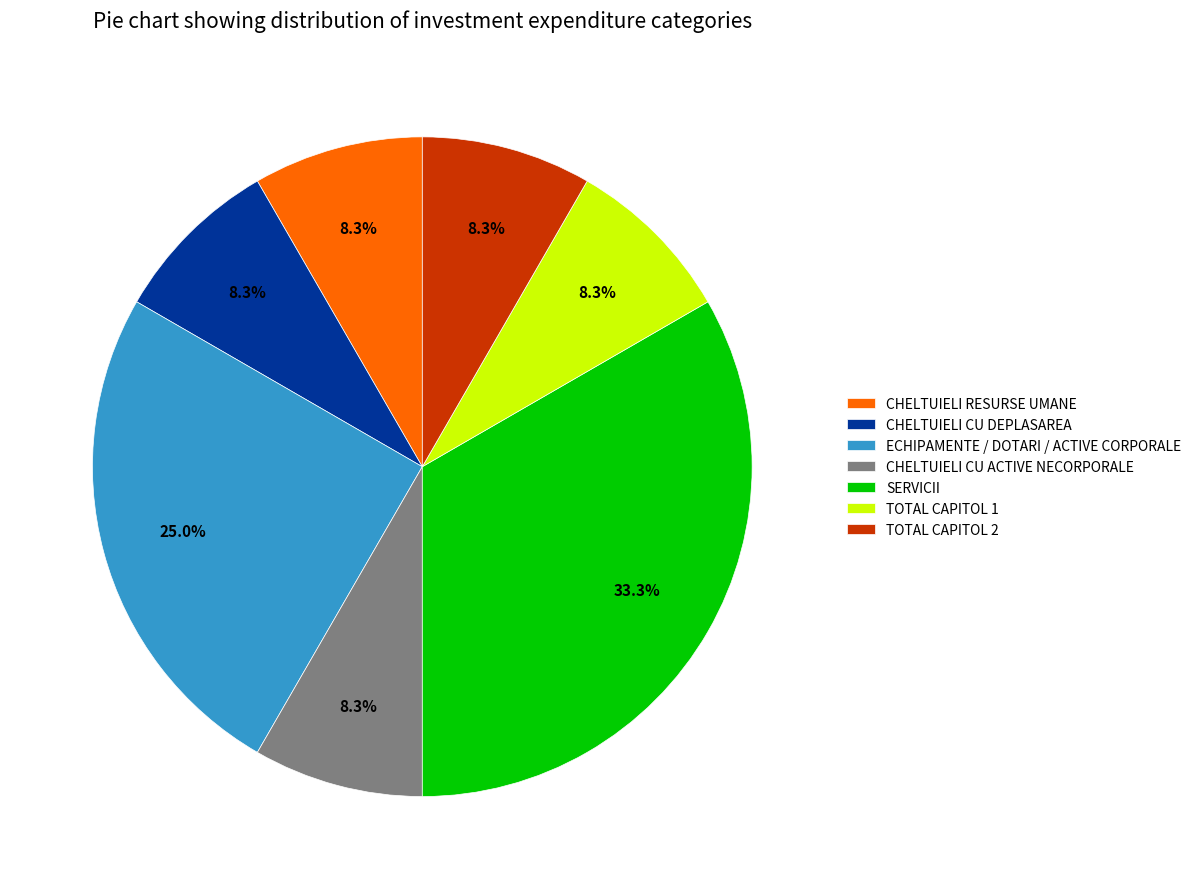

Is it true that TOTAL CAPITOL 1 is 8% of the pie?

True